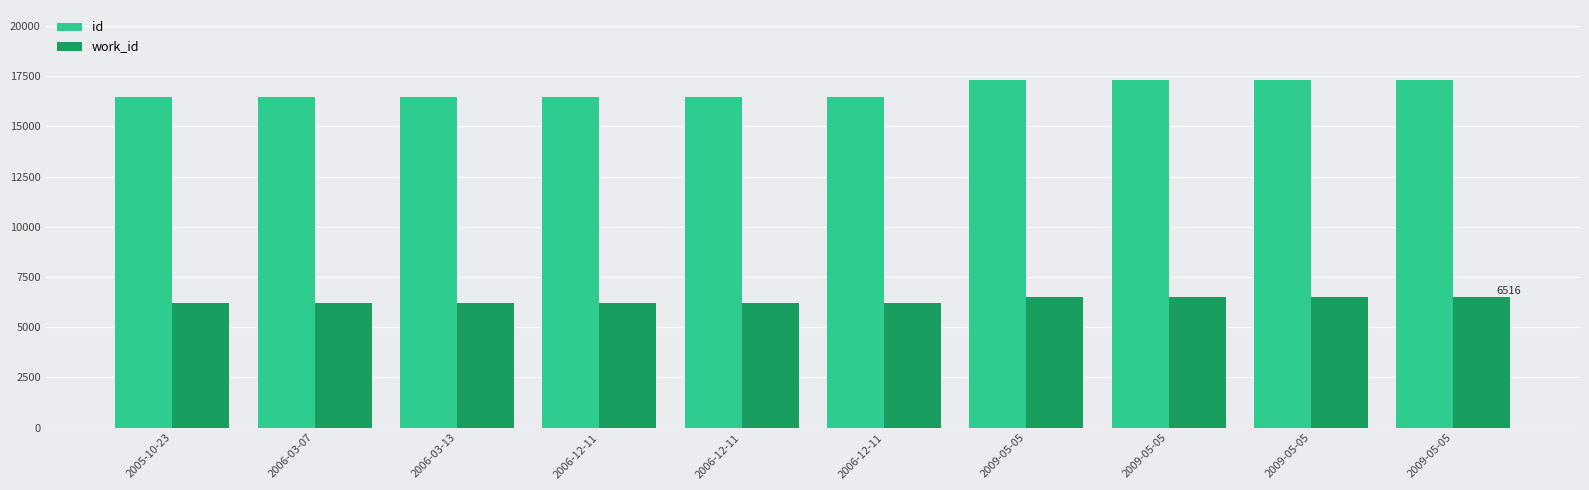

At which label is work_id closest to 6364?

2006-03-13